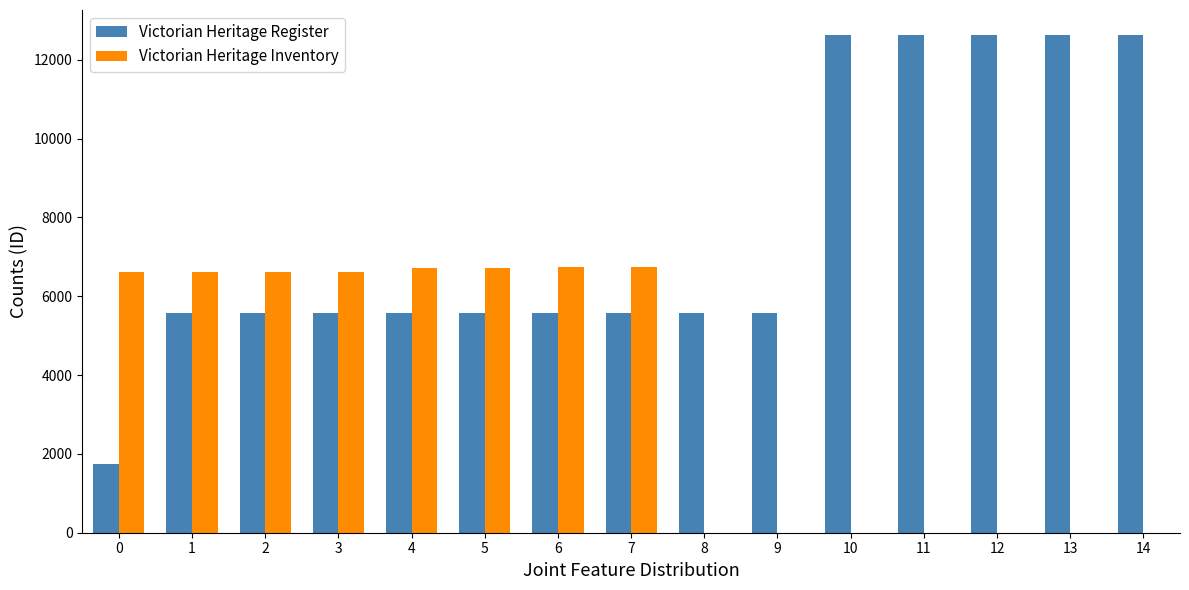

The value of Victorian Heritage Inventory at 4 is 1957. True or false?

False